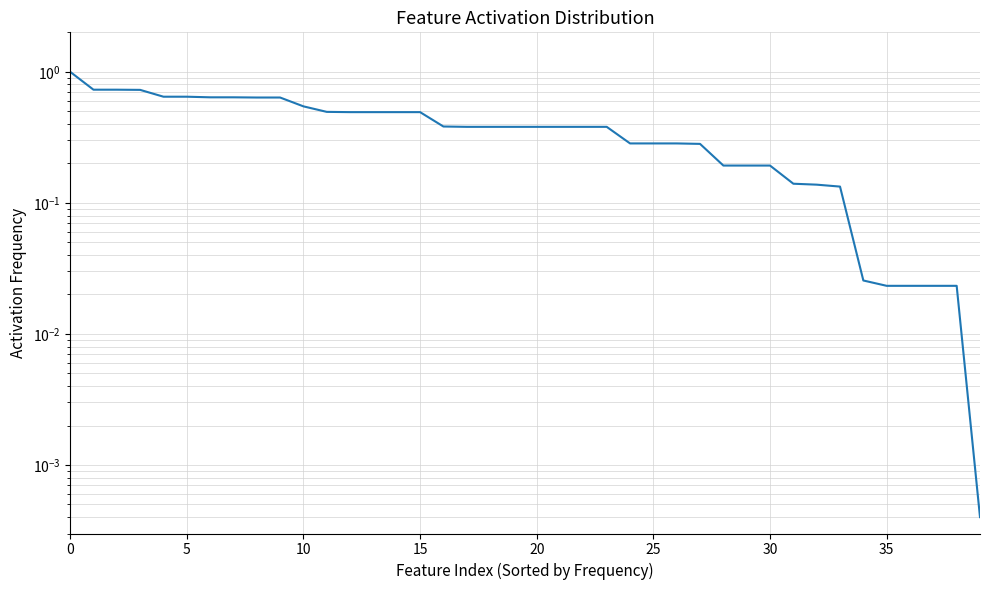

What is the value of the 6th point from the left?

0.6